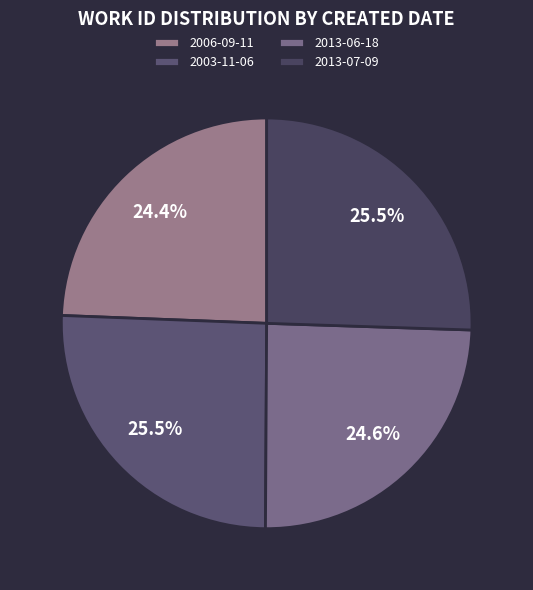

How much of the chart is everything except 2003-11-06?

74.5%